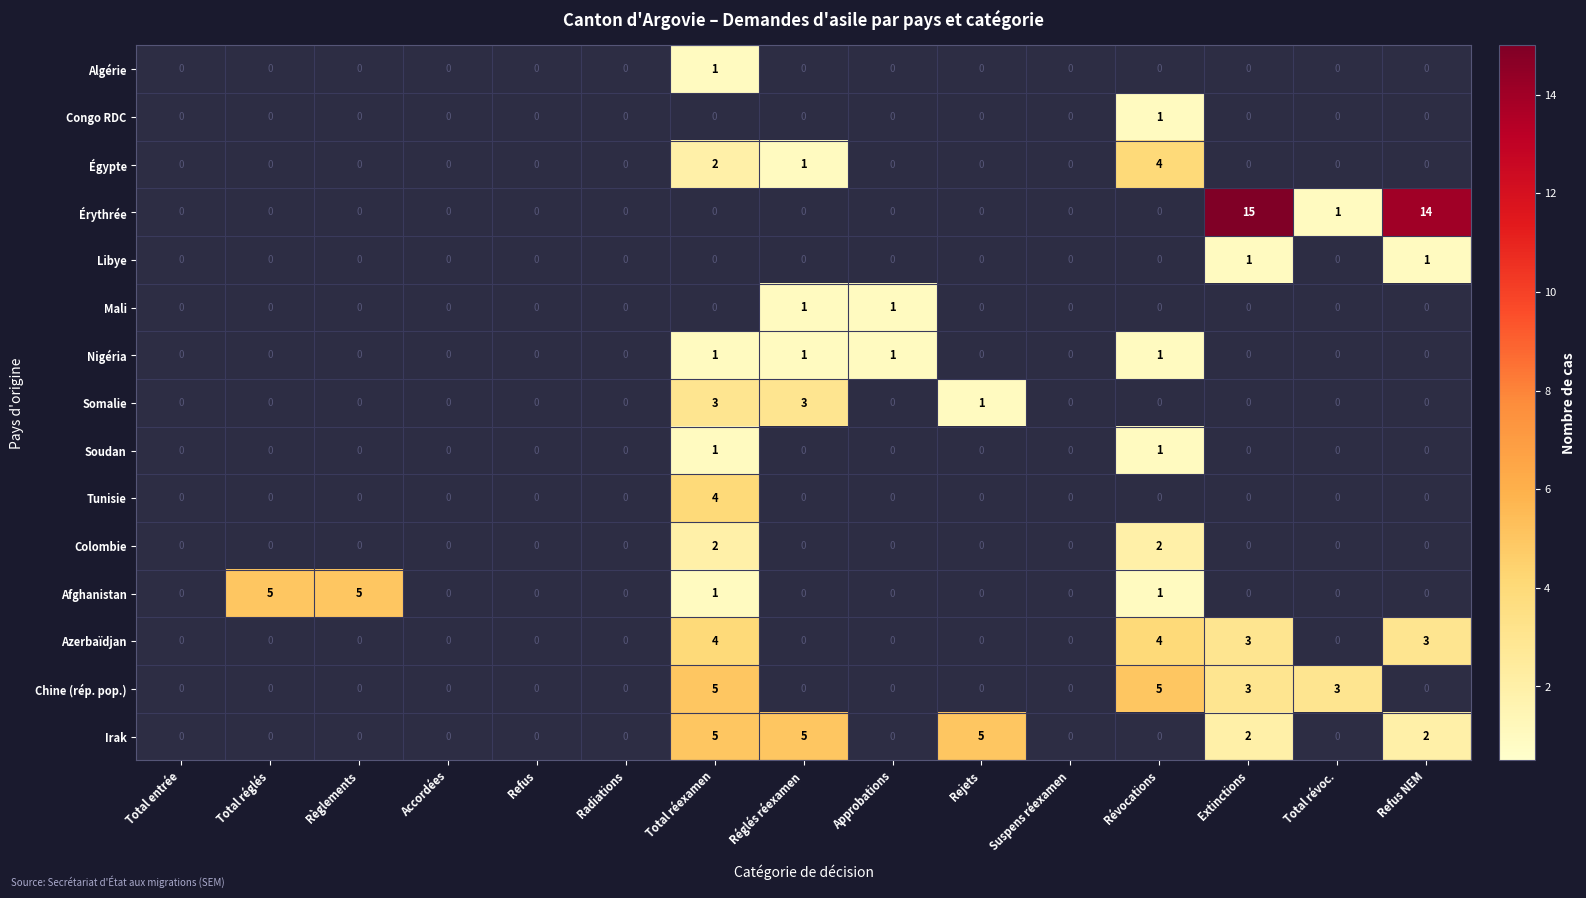

Which series has the largest total across all categories?

Érythrée